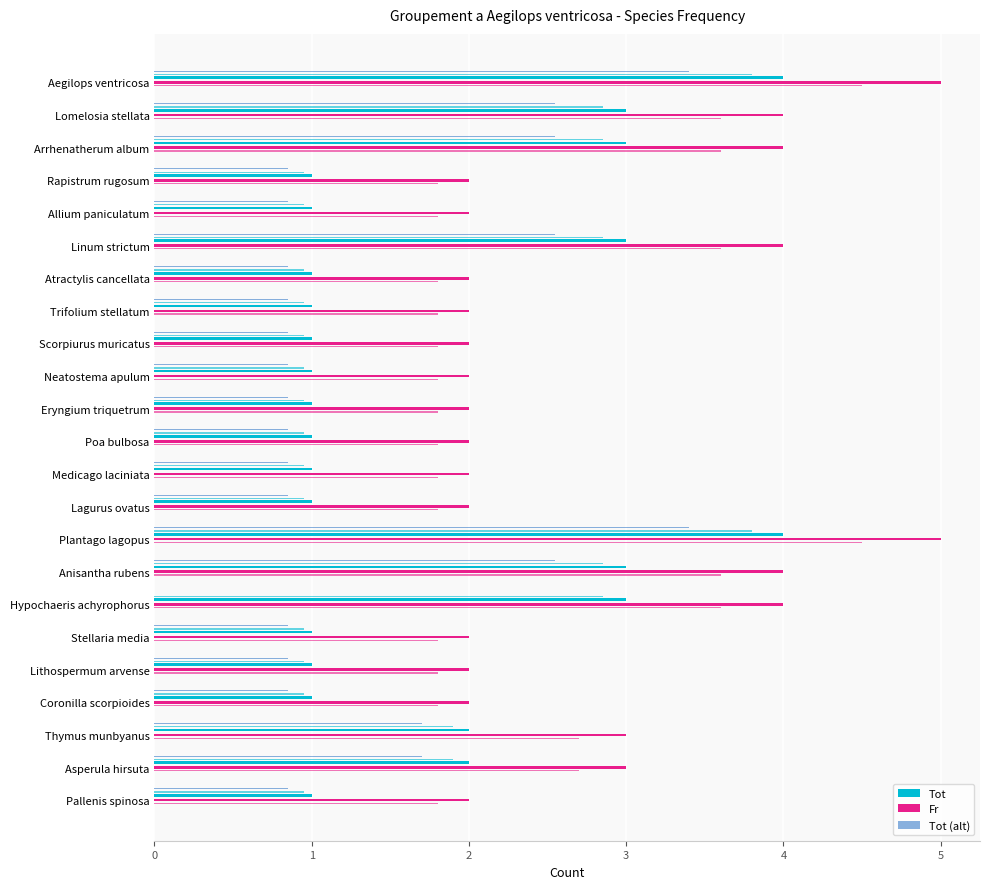

What is the sum of all Tot (alt) values?

34.9